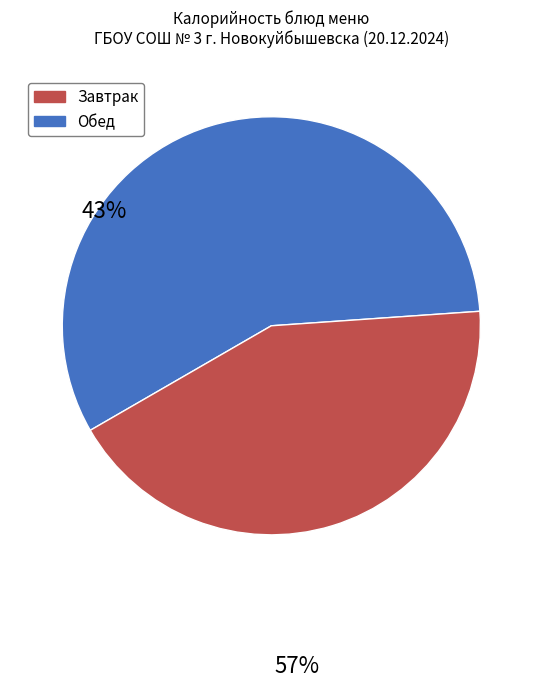

Is there any slice that represents more than half of the pie?

Yes